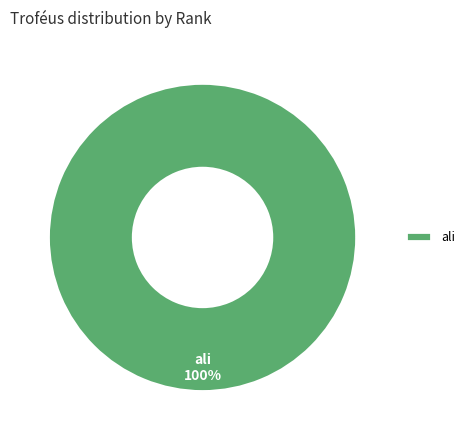

Does ali account for over 50% of the chart?

Yes